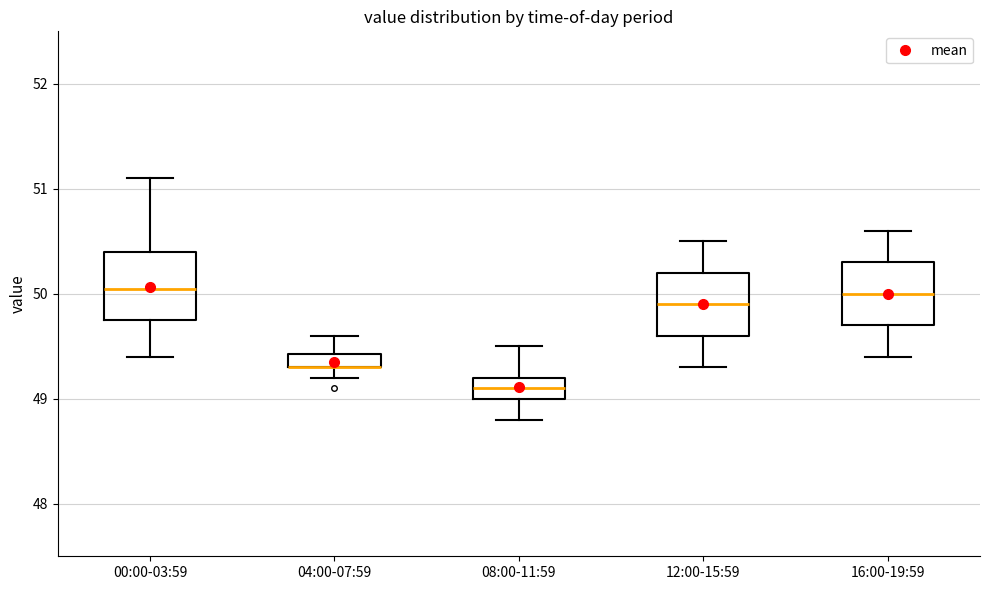

Where does the median line of the box for 00:00-03:59 sit on the y-axis? The values are not printed on the chart, so give them approximately, as read against the axis.

50.1